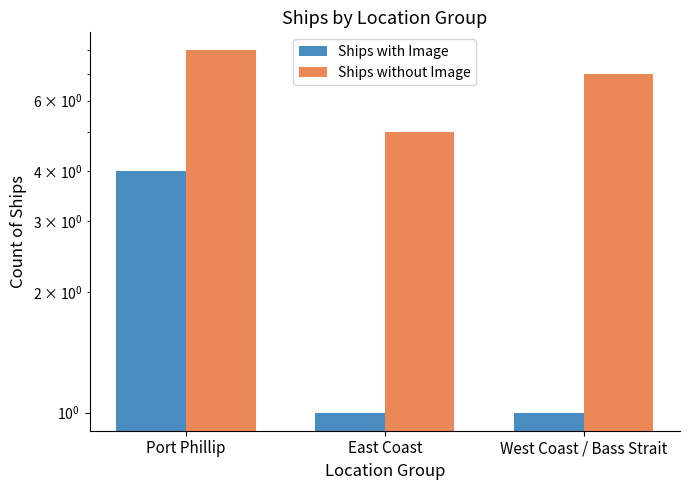

Read the Ships without Image value at East Coast.

5